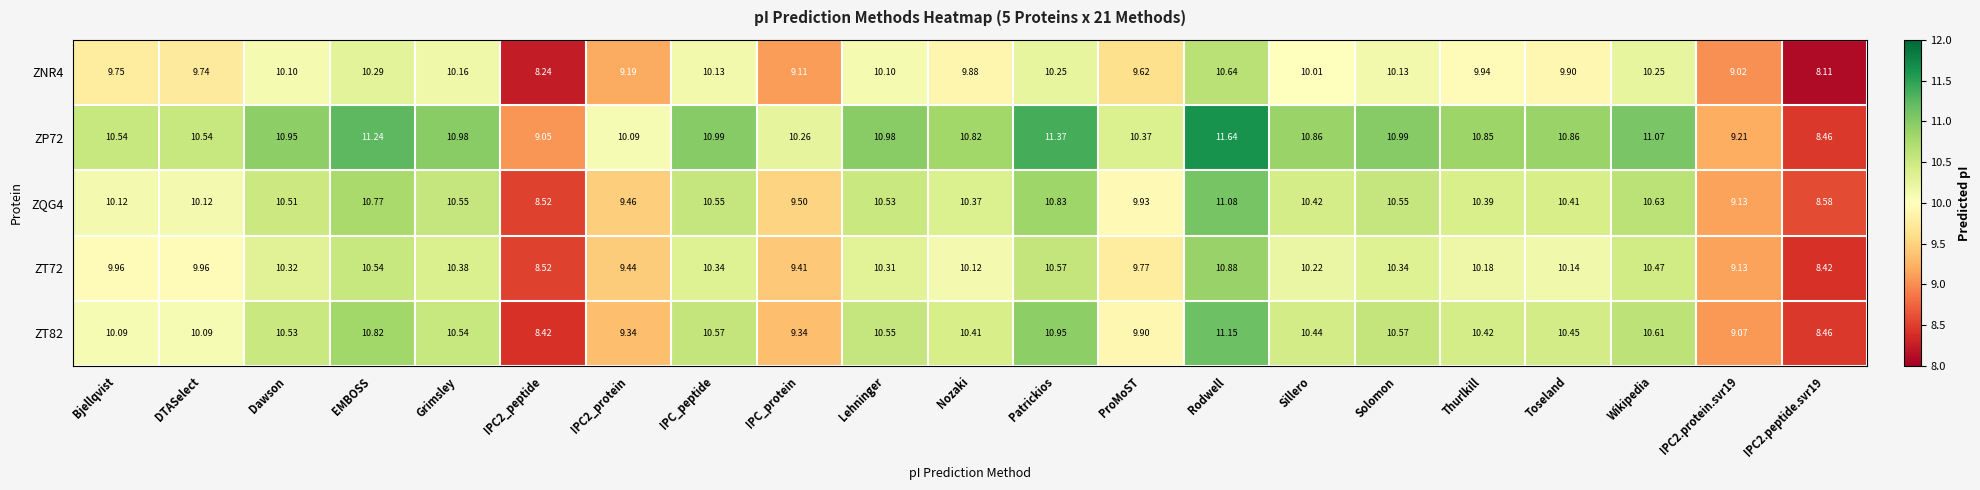

Where does the ZP72 series first go above 10?

Bjellqvist